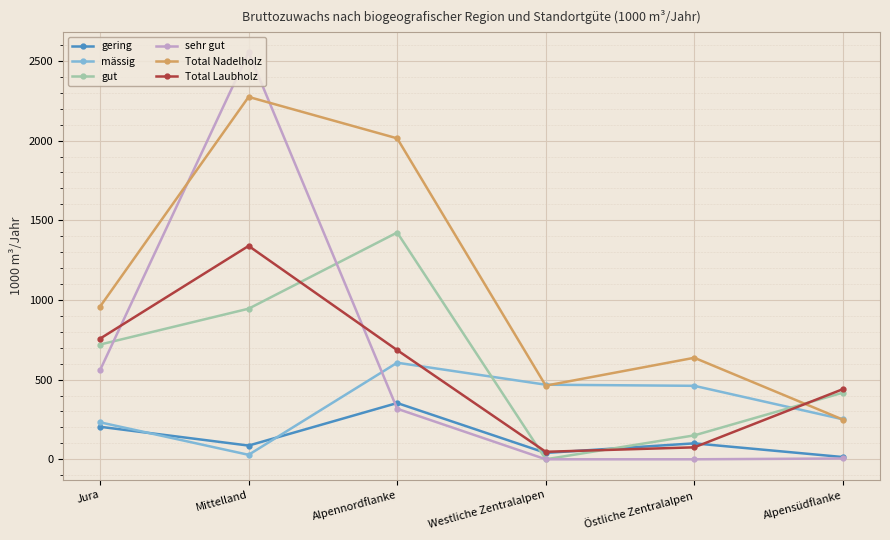

In gering, how many points are higher than both neighbors (excluding endpoints)?

2